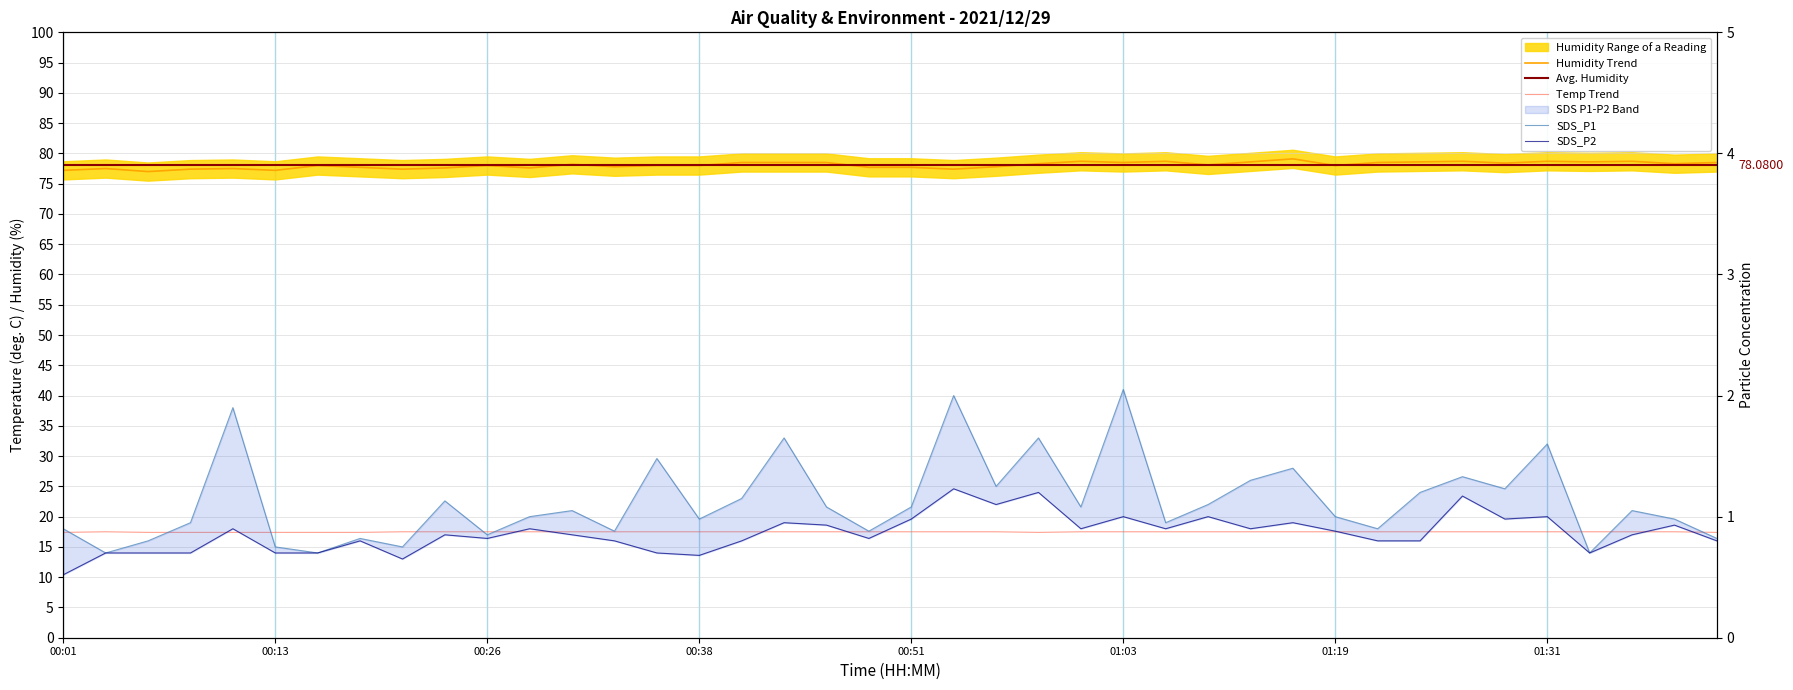

What is the greatest value displayed?

79.1